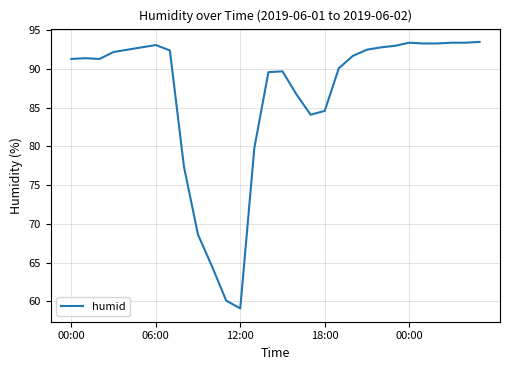

What is the smallest value displayed?

59.1